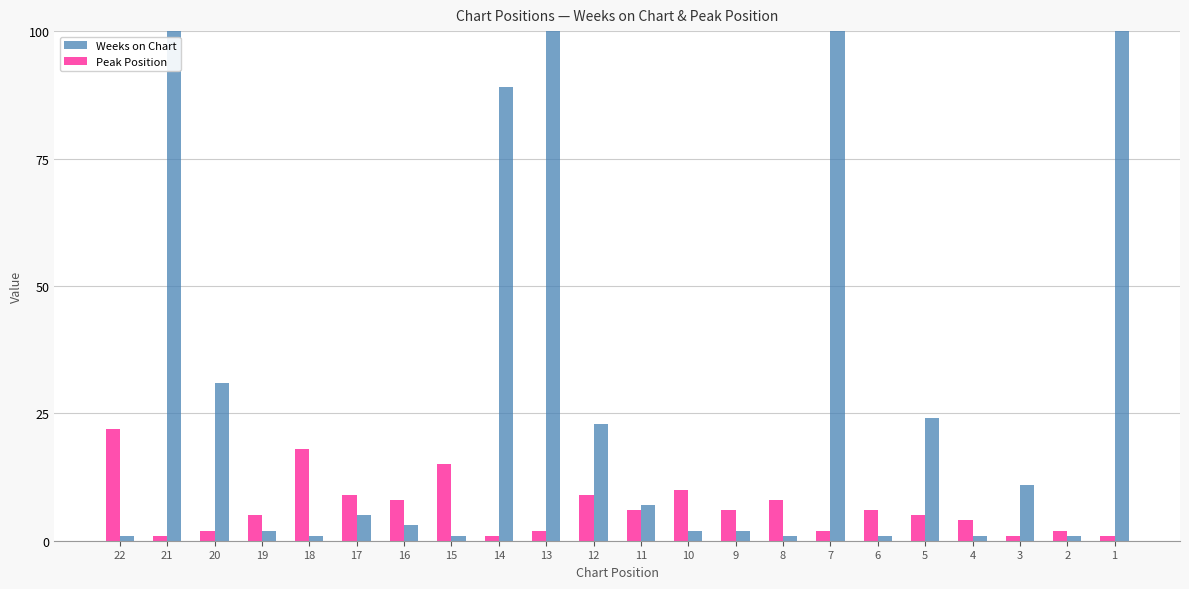

Between 5 and 6, which series saw the biggest shift?

Weeks on Chart